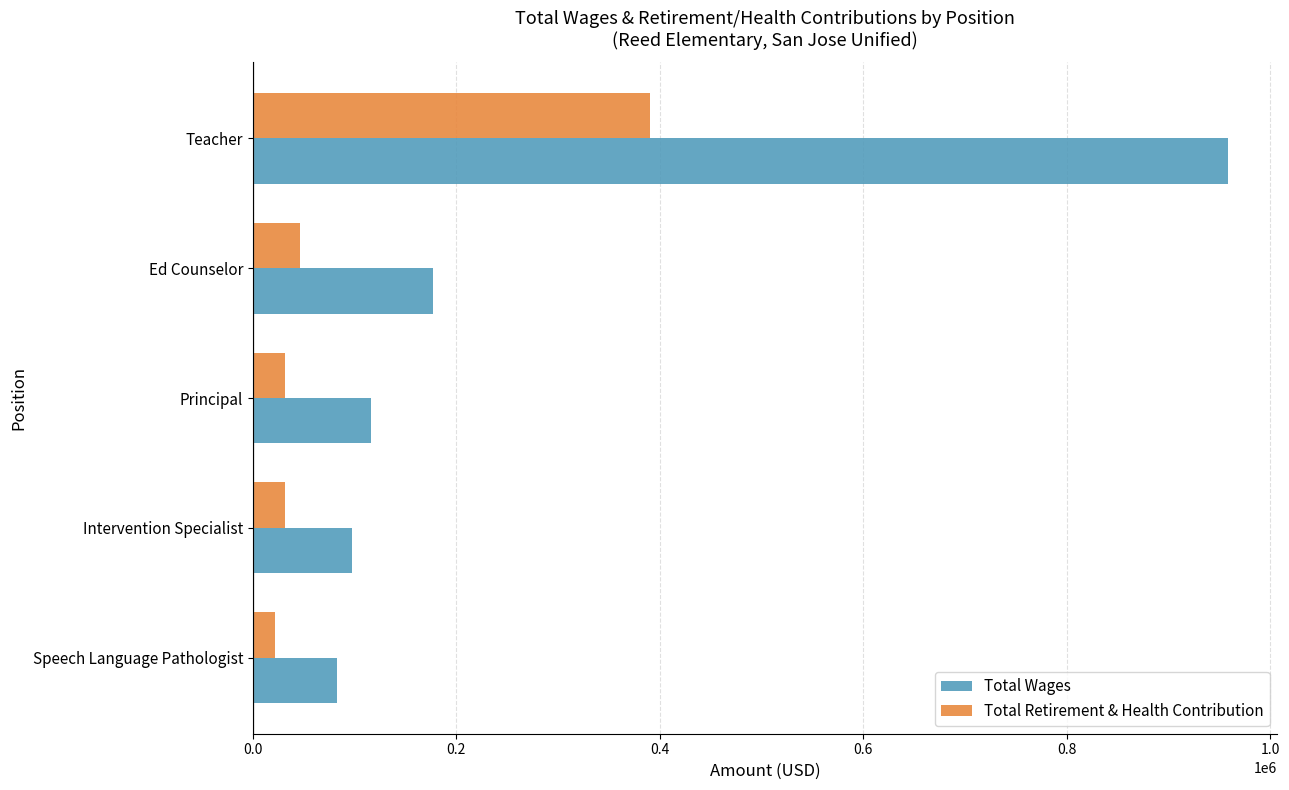

What is the sum of the Total Retirement & Health Contribution values at Speech Language Pathologist and Teacher?

412944